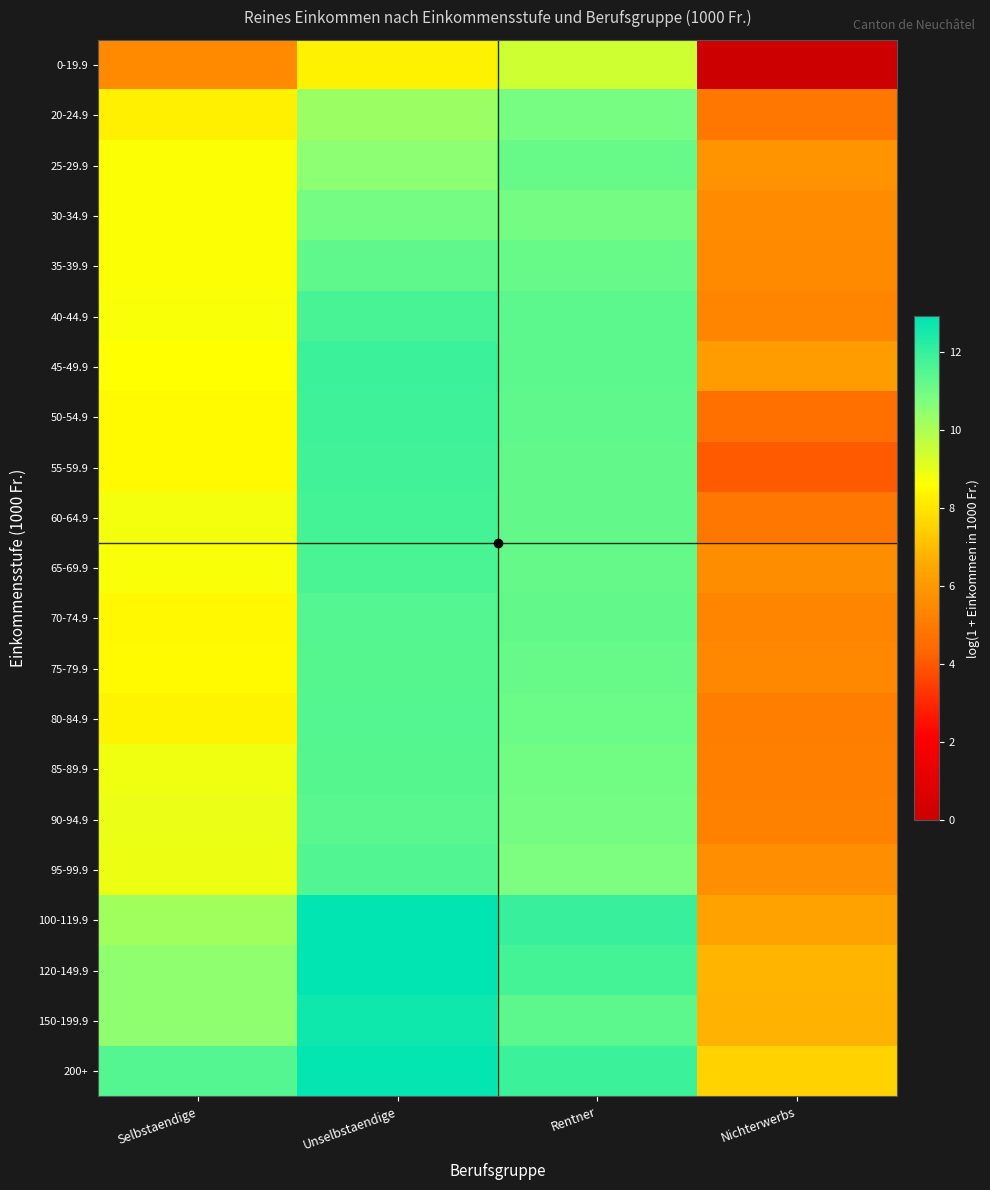

Which category has the lowest value across all series?

Nichterwerbs